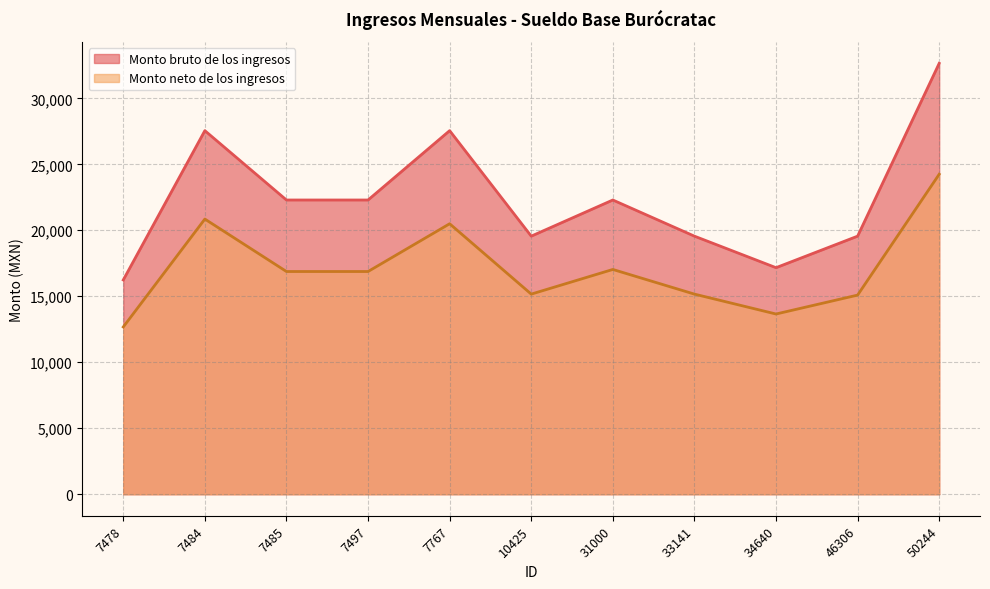

At which category does the chart reach its minimum across all series?

7478